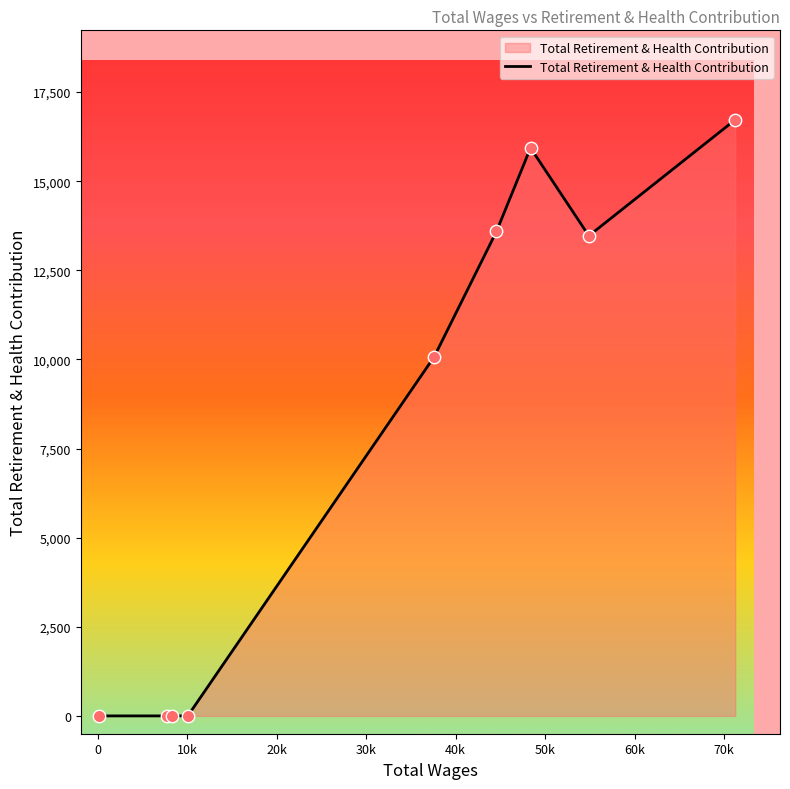

What is the difference between the maximum and minimum values?

16725